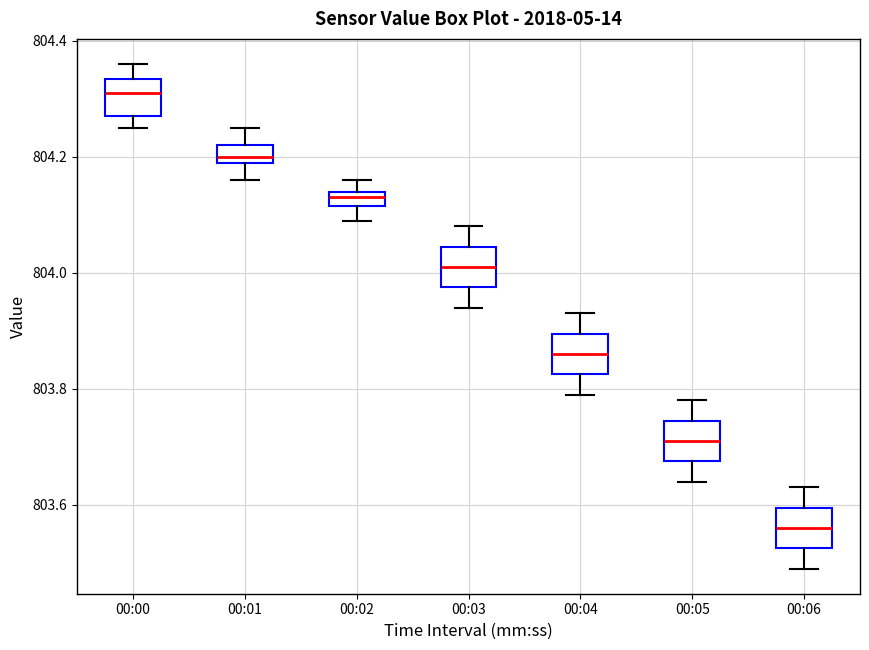

Where is the lower edge of the box for 00:02 on the y-axis? The values are not printed on the chart, so give them approximately, as read against the axis.

804.12